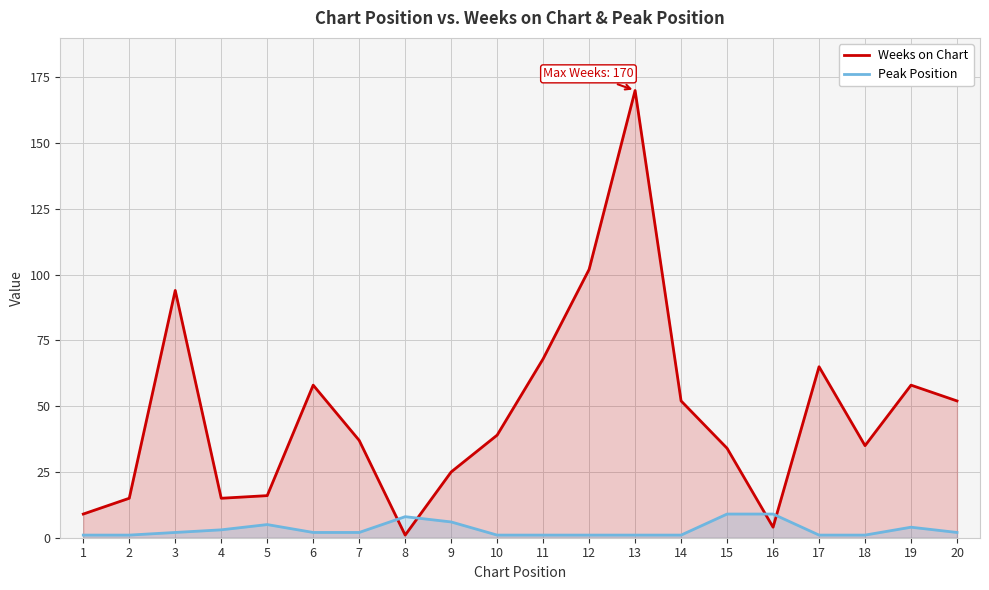

What is the value of the Peak Position point at the 18th from the left?

1